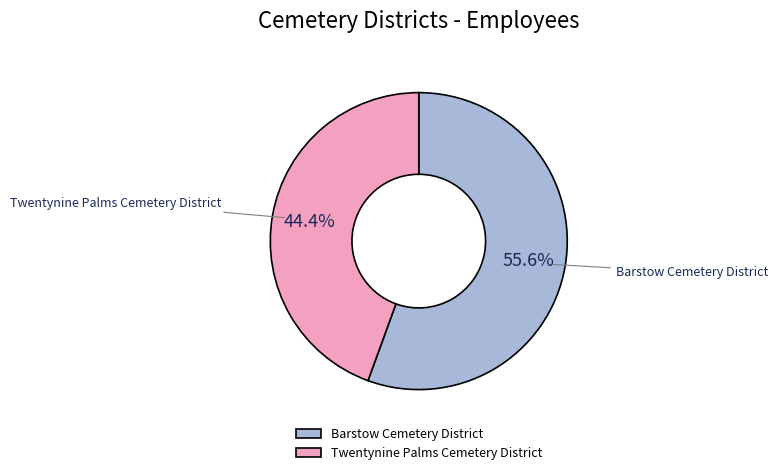

Rank the categories by value from highest to lowest.

Barstow Cemetery District, Twentynine Palms Cemetery District